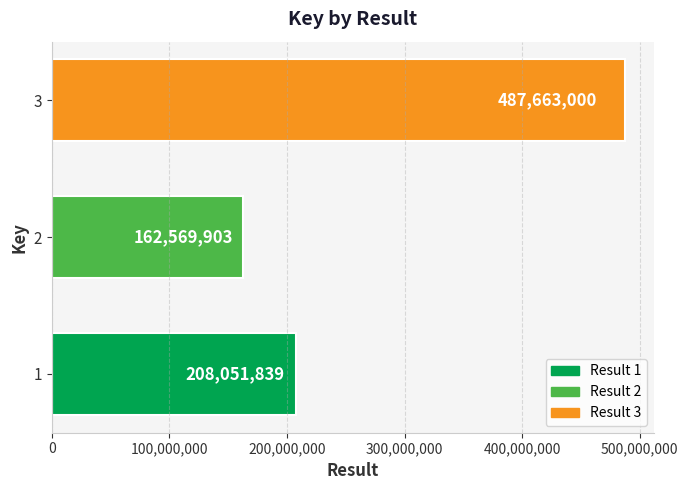

What is the average value?

286094914